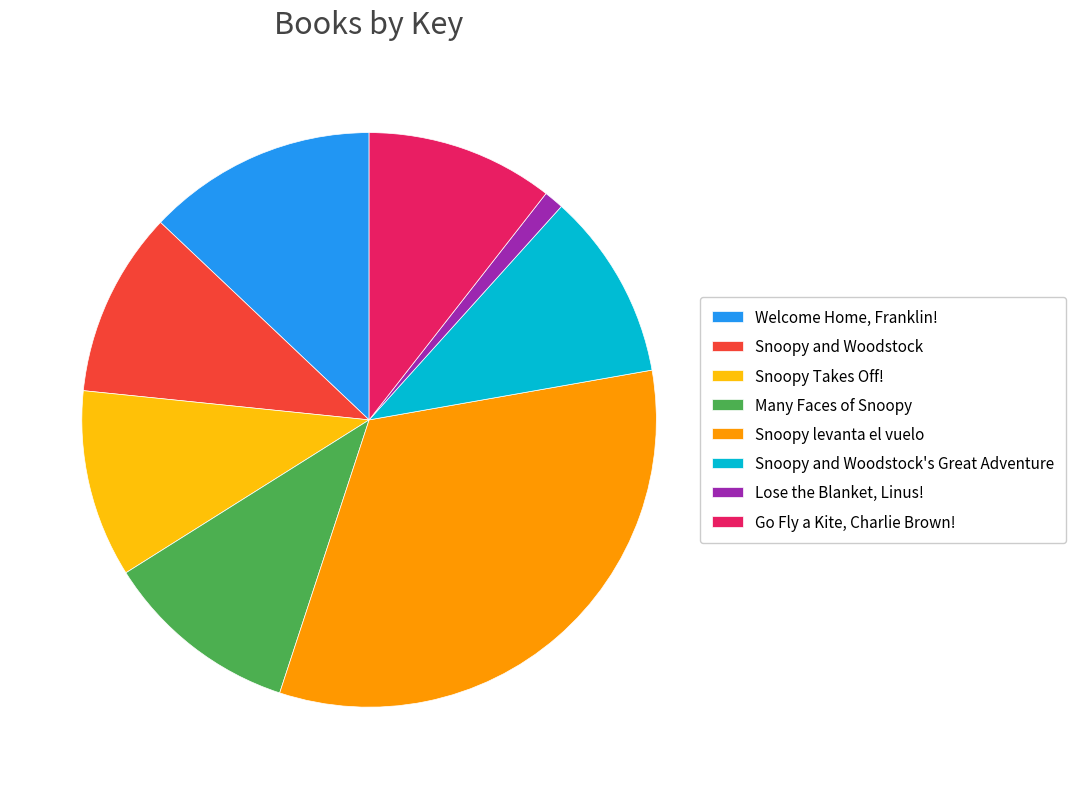

What is the ratio of the value at Snoopy and Woodstock to the value at Lose the Blanket, Linus!?

9.4